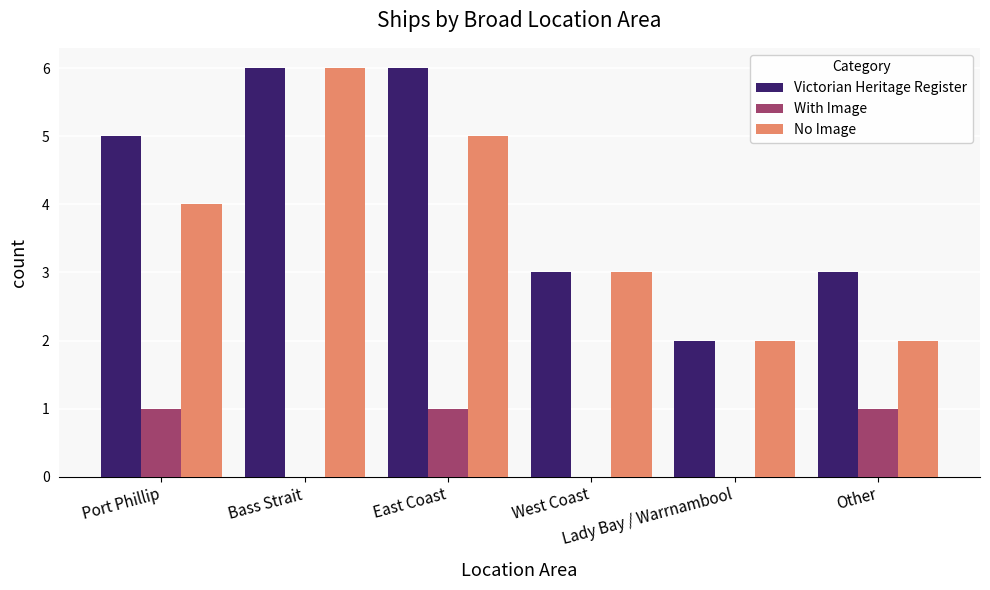

What is the sum of all Victorian Heritage Register values?

25